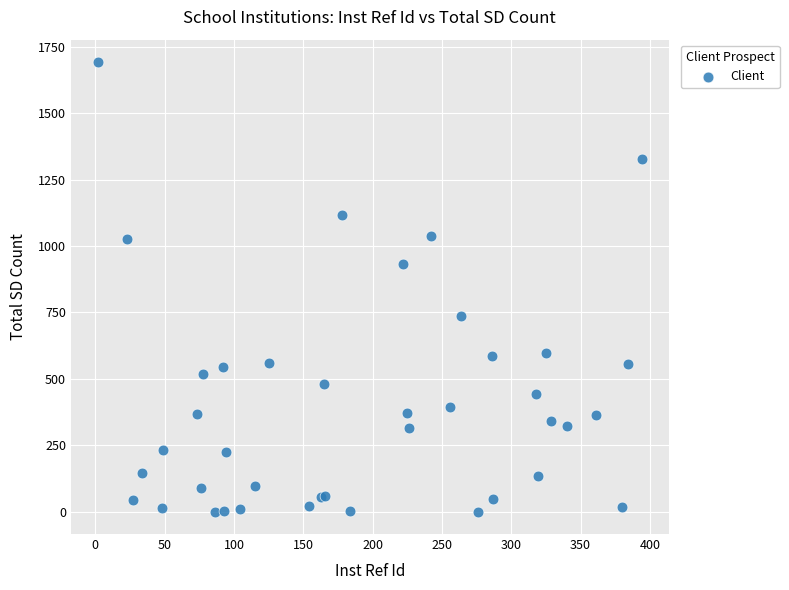

What Y value in the scatter plot is closest to 846?

931